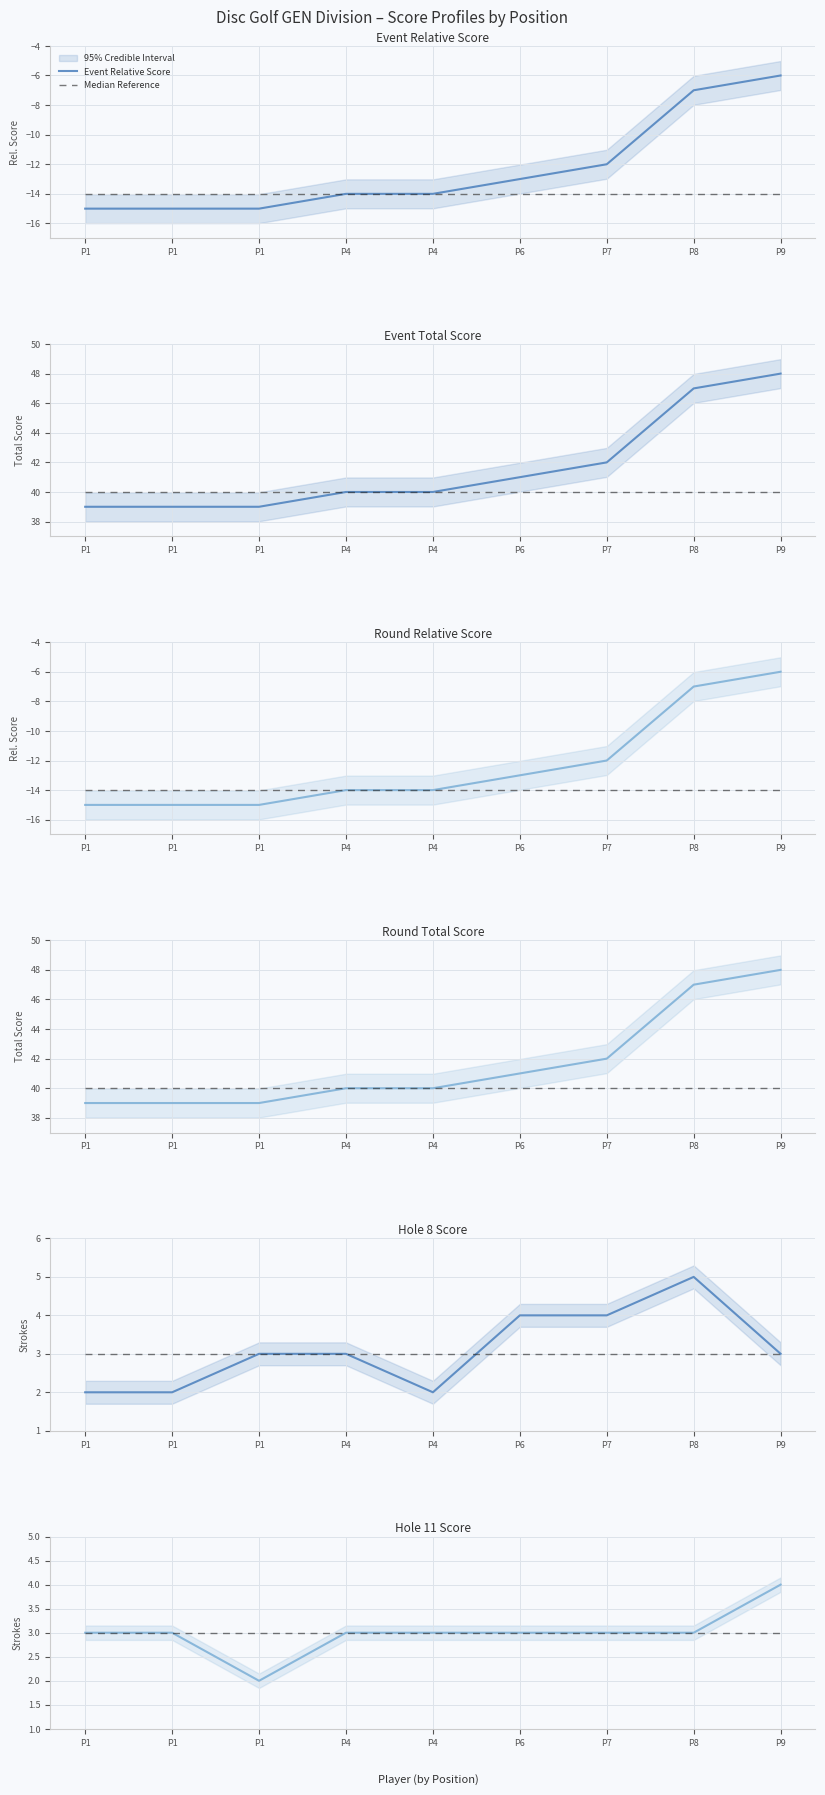

How many lines are shown in the chart?

6